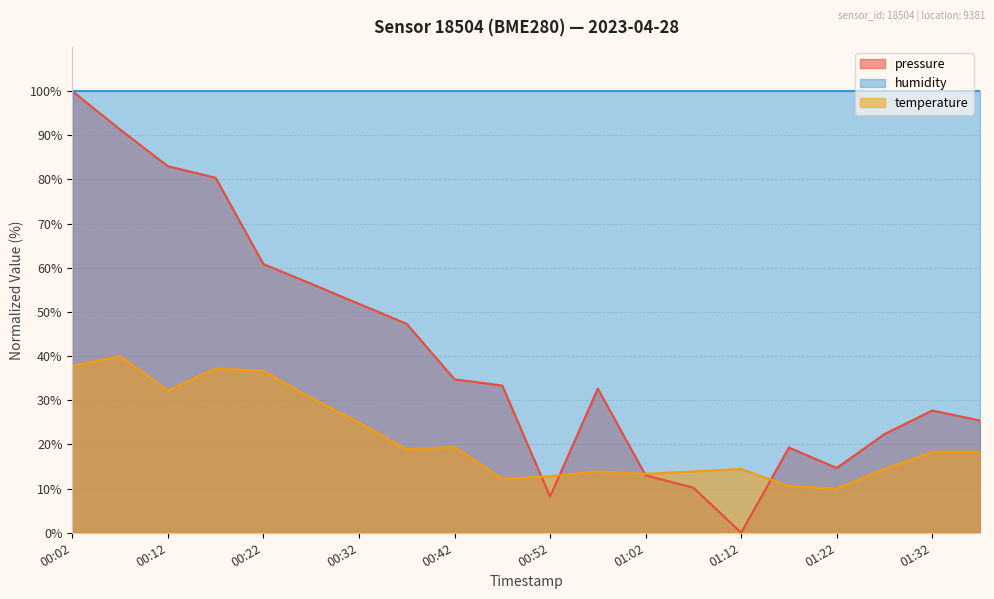

How many interior local valleys does the pressure series have?

3